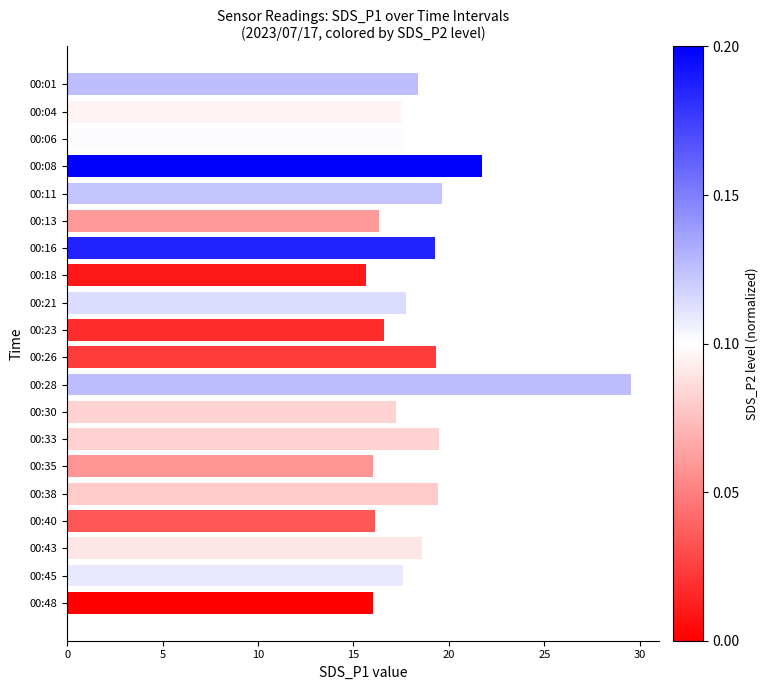

Are the bars horizontal?

Yes